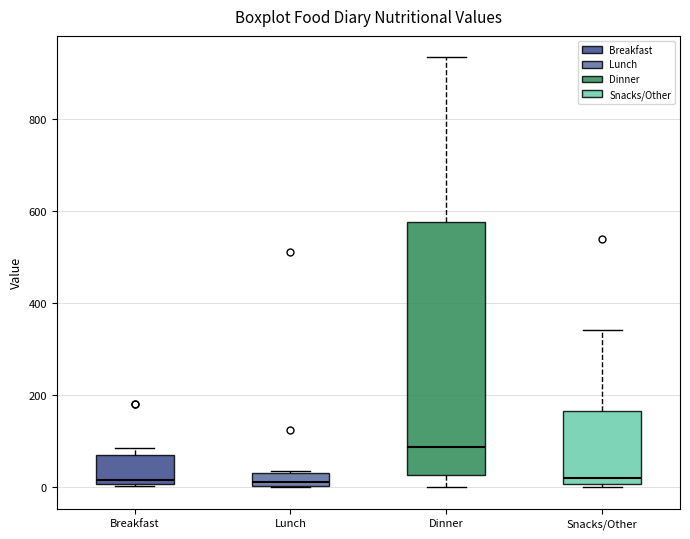

Comparing the boxes themselves (not the whiskers), which one is the tallest?

Dinner